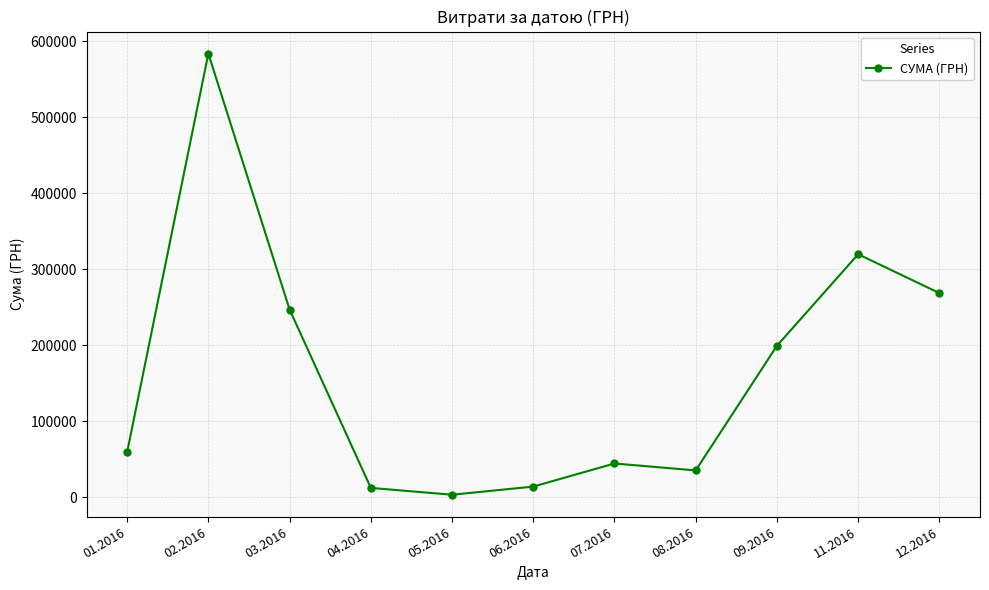

How many points are higher than both their immediate neighbors (excluding endpoints)?

3